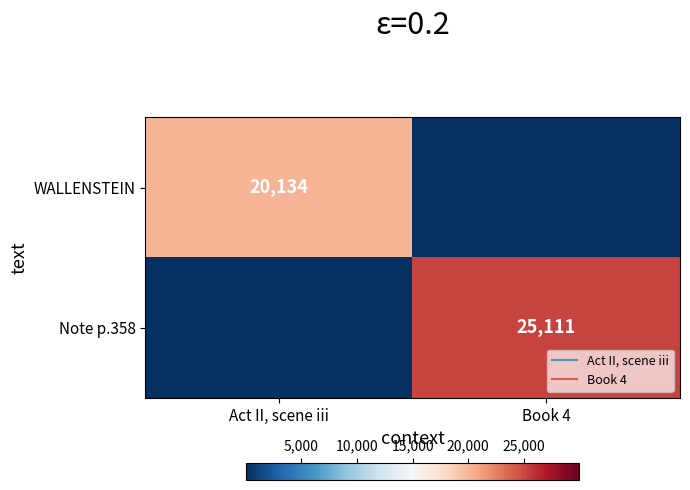

How many values in WALLENSTEIN are above zero?

1